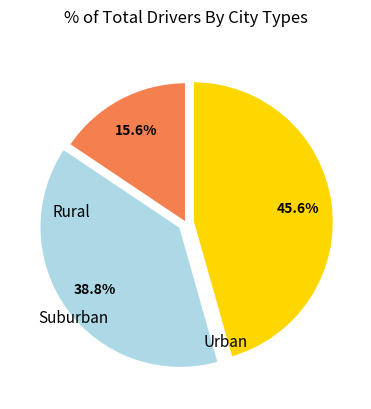

Does any single category account for the majority?

No